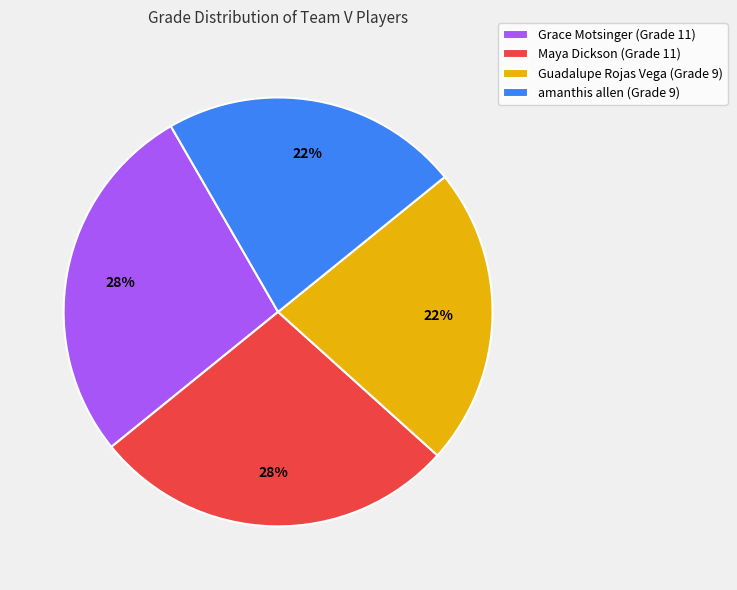

The Guadalupe Rojas Vega slice represents 17% of the pie. True or false?

False